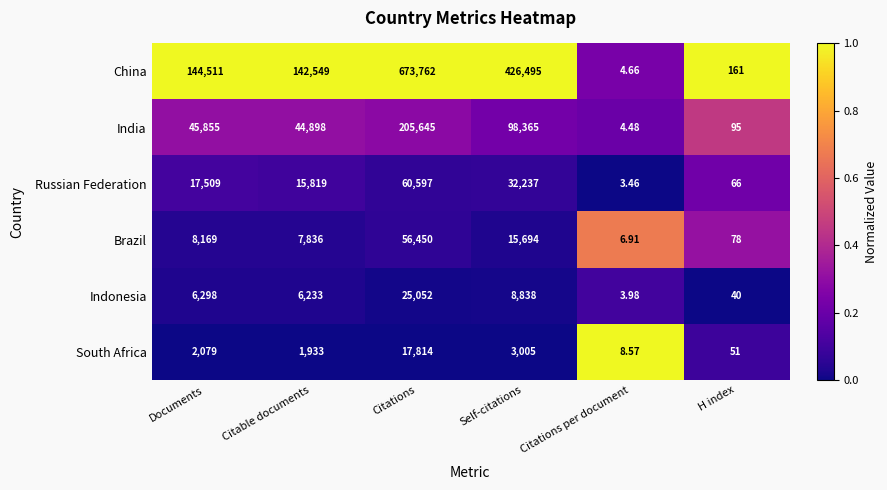

Which series has the largest total across all categories?

China